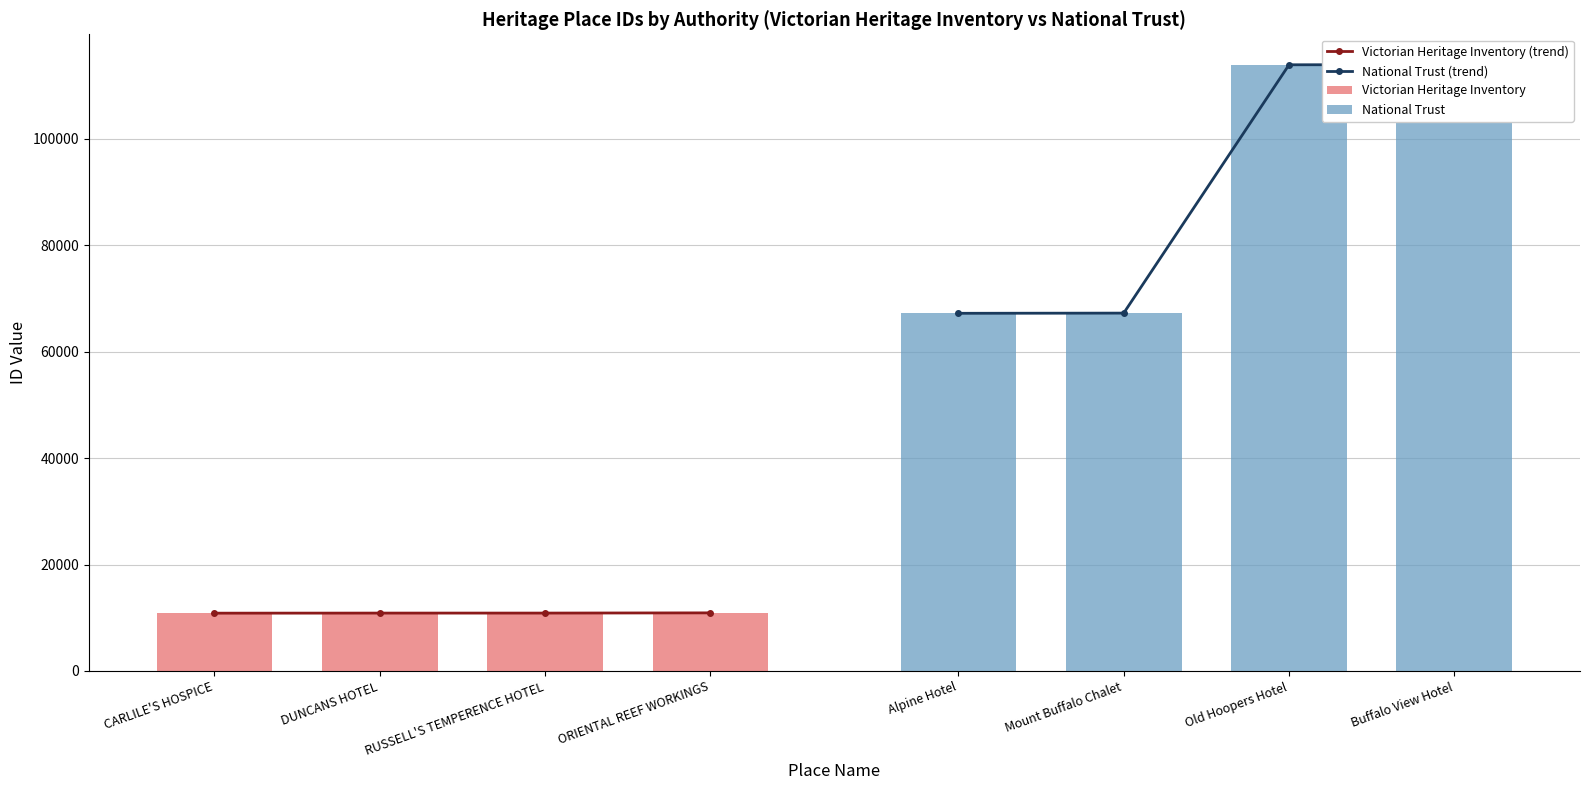

Reading right to left, list all the values displayed in this chart.

Victorian Heritage Inventory (trend): 10910	10871	10869	10855
National Trust (trend): 113980	113946	67262	67227
Victorian Heritage Inventory: 10910	10871	10869	10855
National Trust: 113980	113946	67262	67227